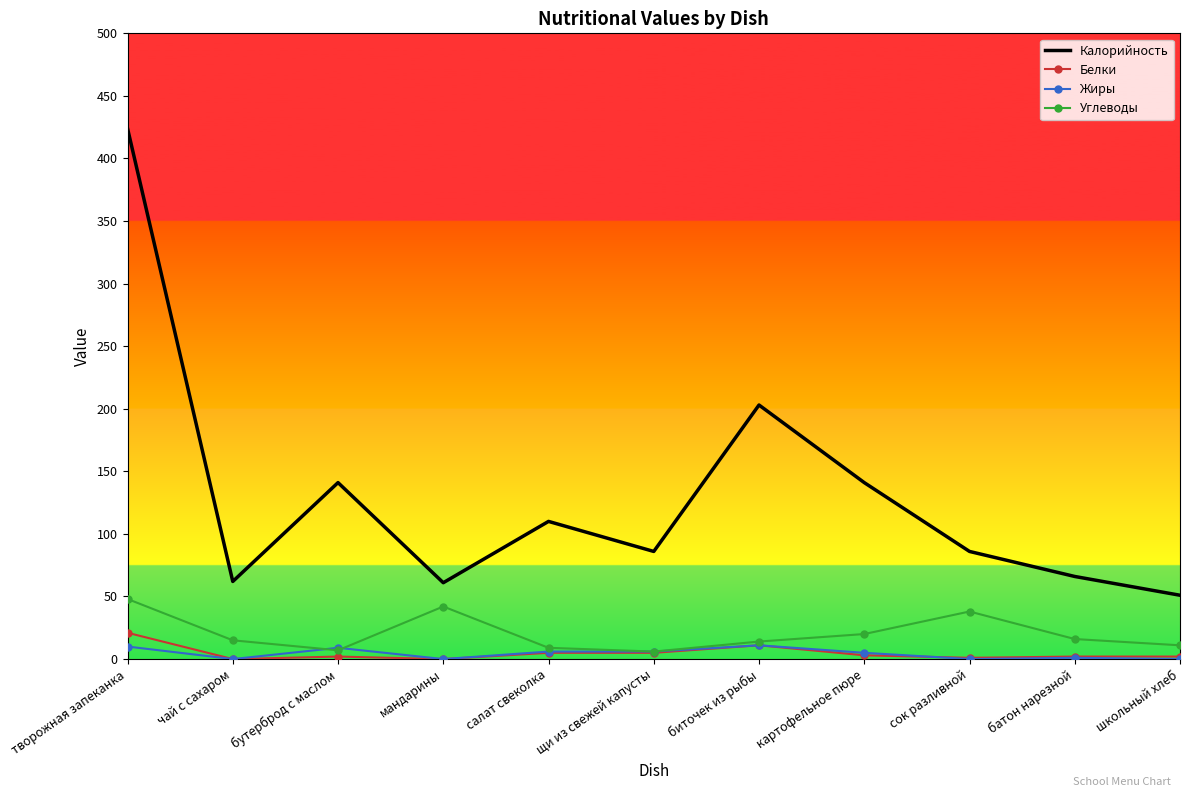

Is it true that Жиры equals 0 at сок разливной?

True